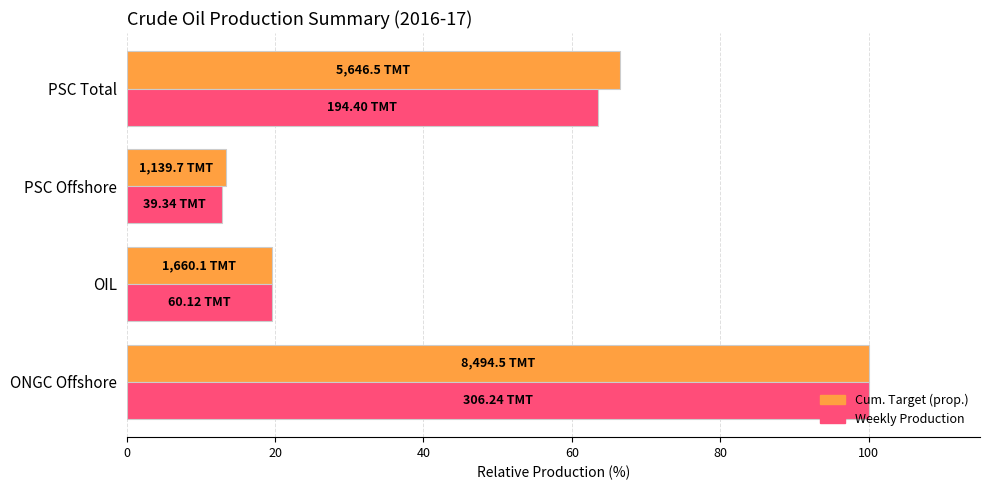

What is the spread (max minus min) of values at PSC Total?

3.0